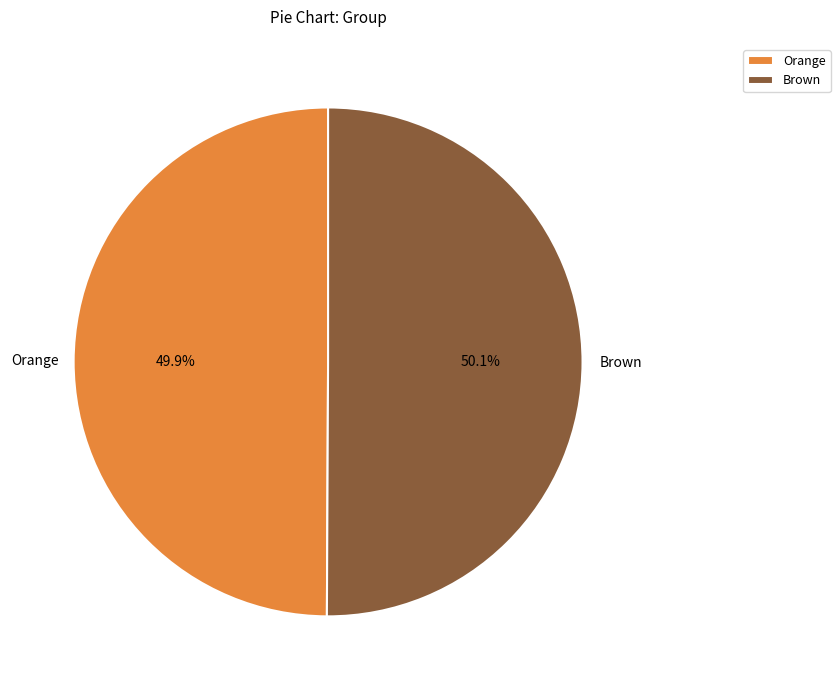

To the nearest percent, what is the average slice percentage?

50%